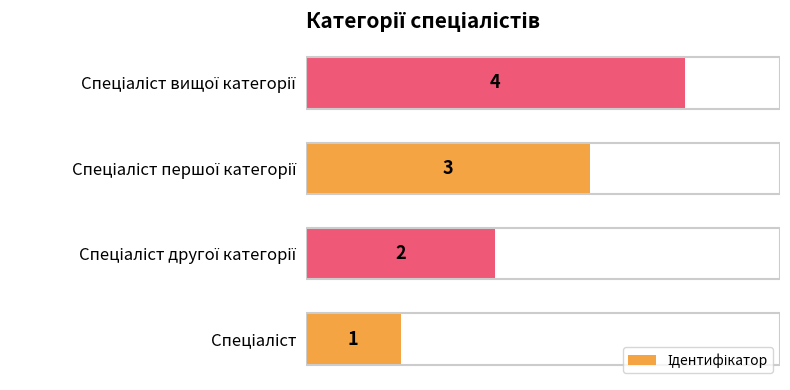

What is the greatest value displayed?

4